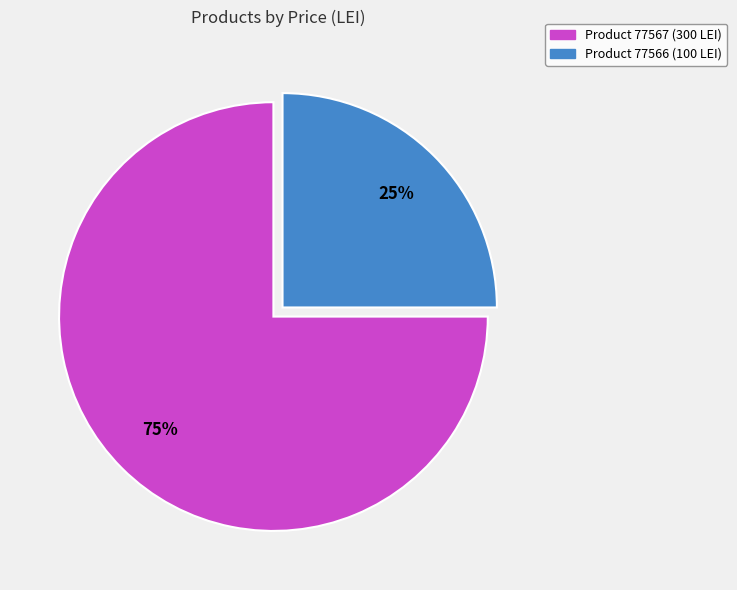

Is there a majority slice in this chart?

Yes